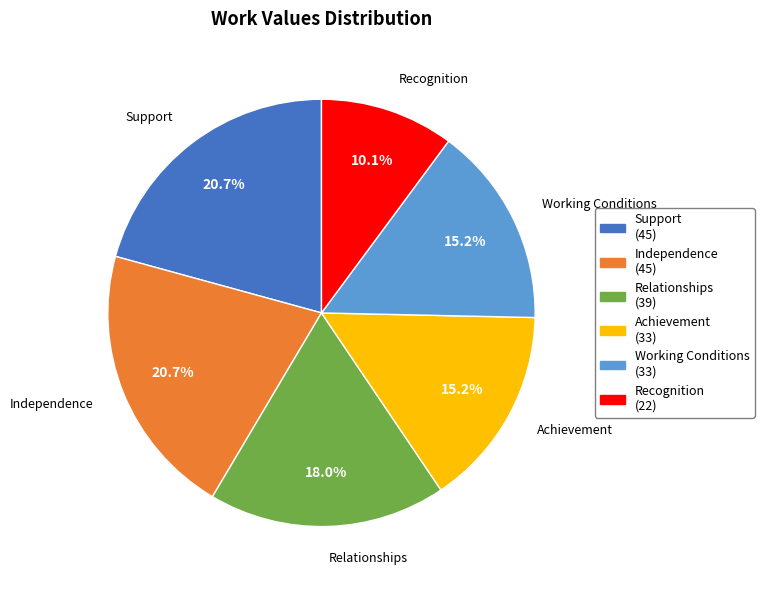

Is Achievement the majority of the pie?

No